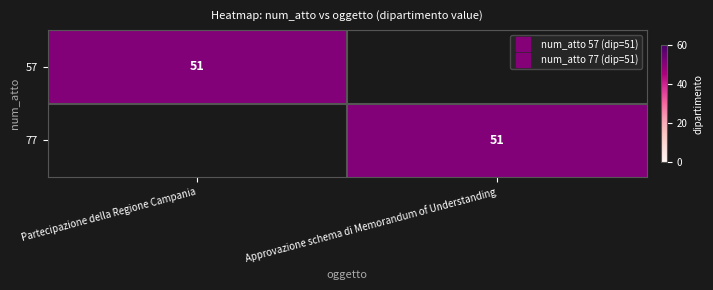

Between Approvazione schema di Memorandum of Understanding and Partecipazione della Regione Campania, which is larger?

Partecipazione della Regione Campania